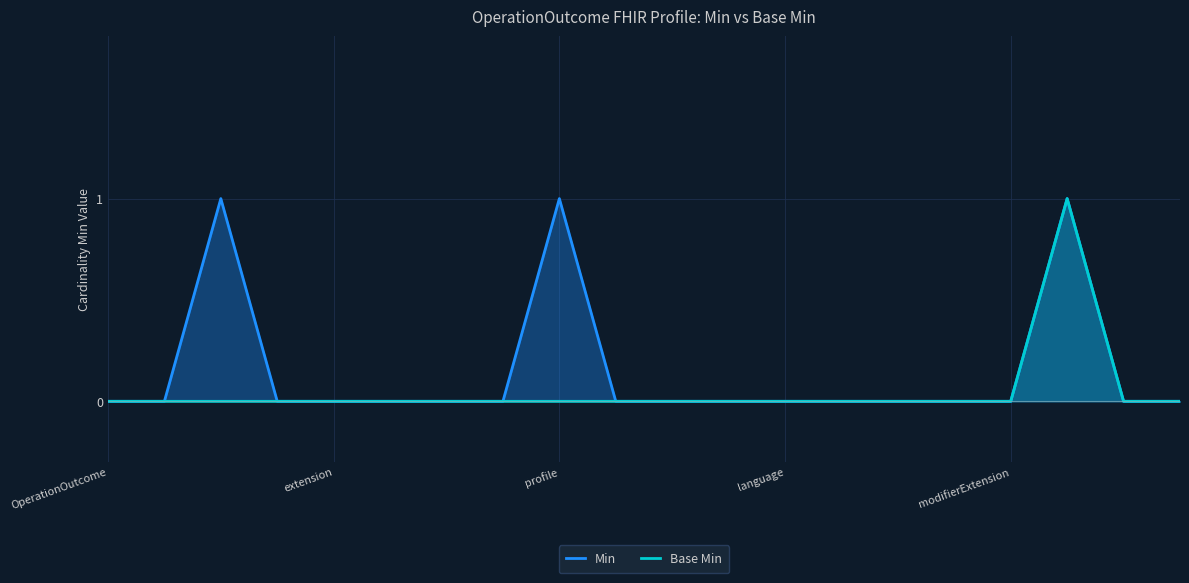

Reading left to right, what are all the values shown in this chart?

Min: 0	0	1	0	0	0	0	0	1	0	0	0	0	0	0	0	0	1	0	0
Base Min: 0	0	0	0	0	0	0	0	0	0	0	0	0	0	0	0	0	1	0	0